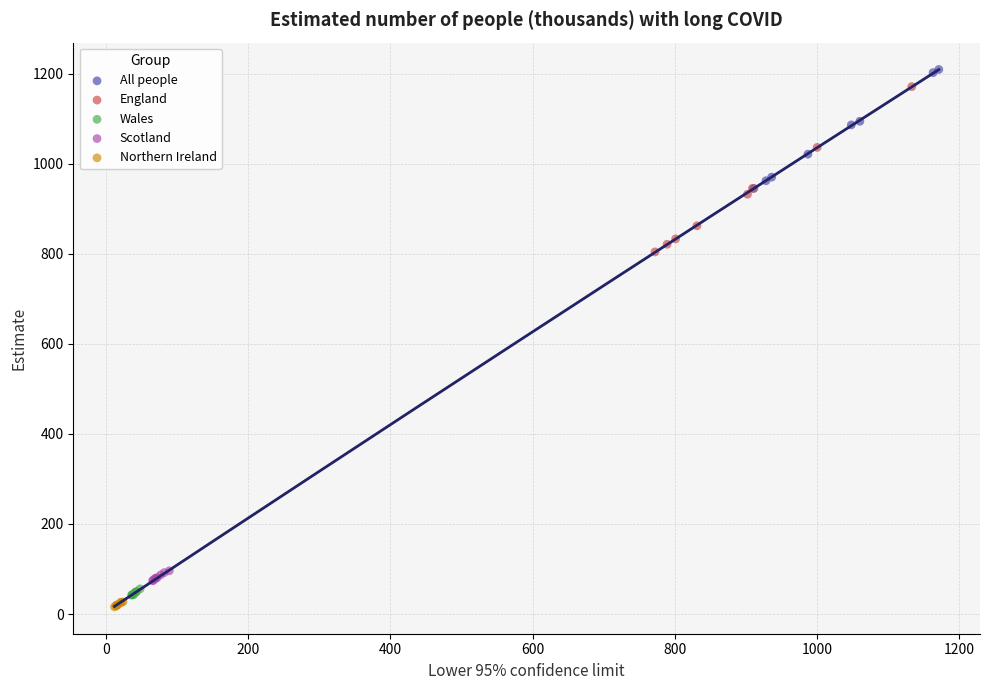

Which series contains the highest Y value?

All people